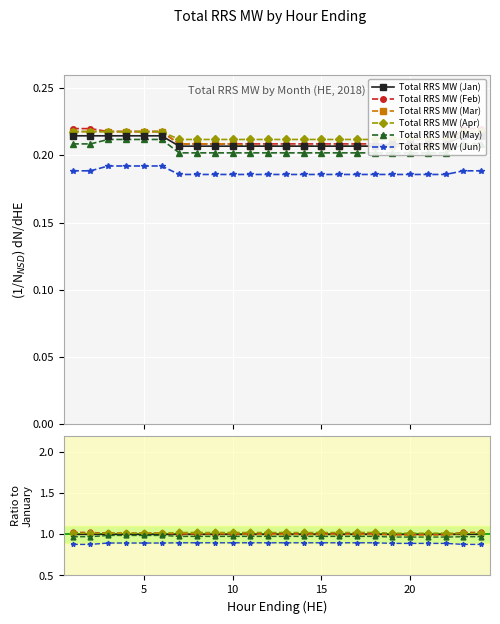

The value of Total RRS MW (Jan) at 11 is 0.3. True or false?

False